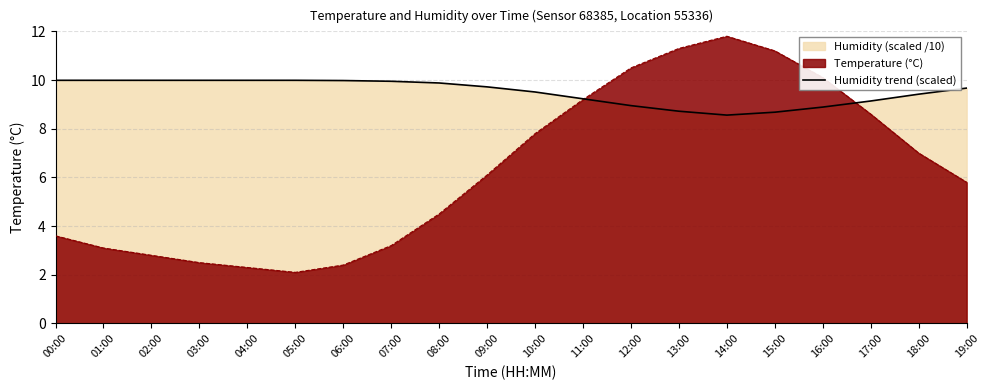

Which category has the highest value across all series?

14:00